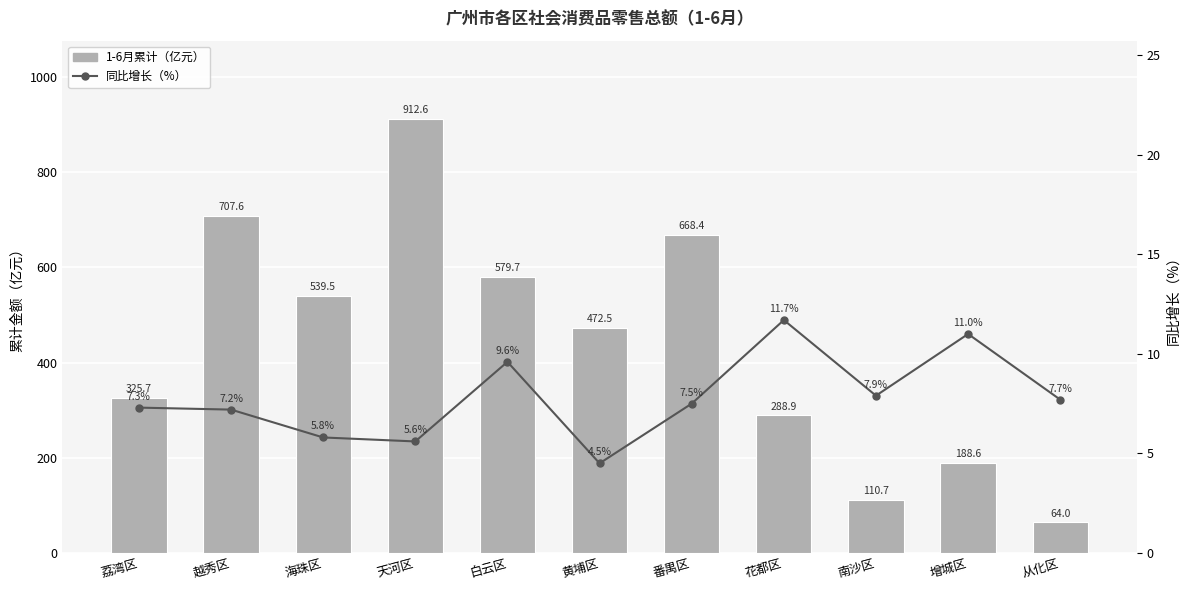

Which label corresponds to the smallest value in the chart?

黄埔区